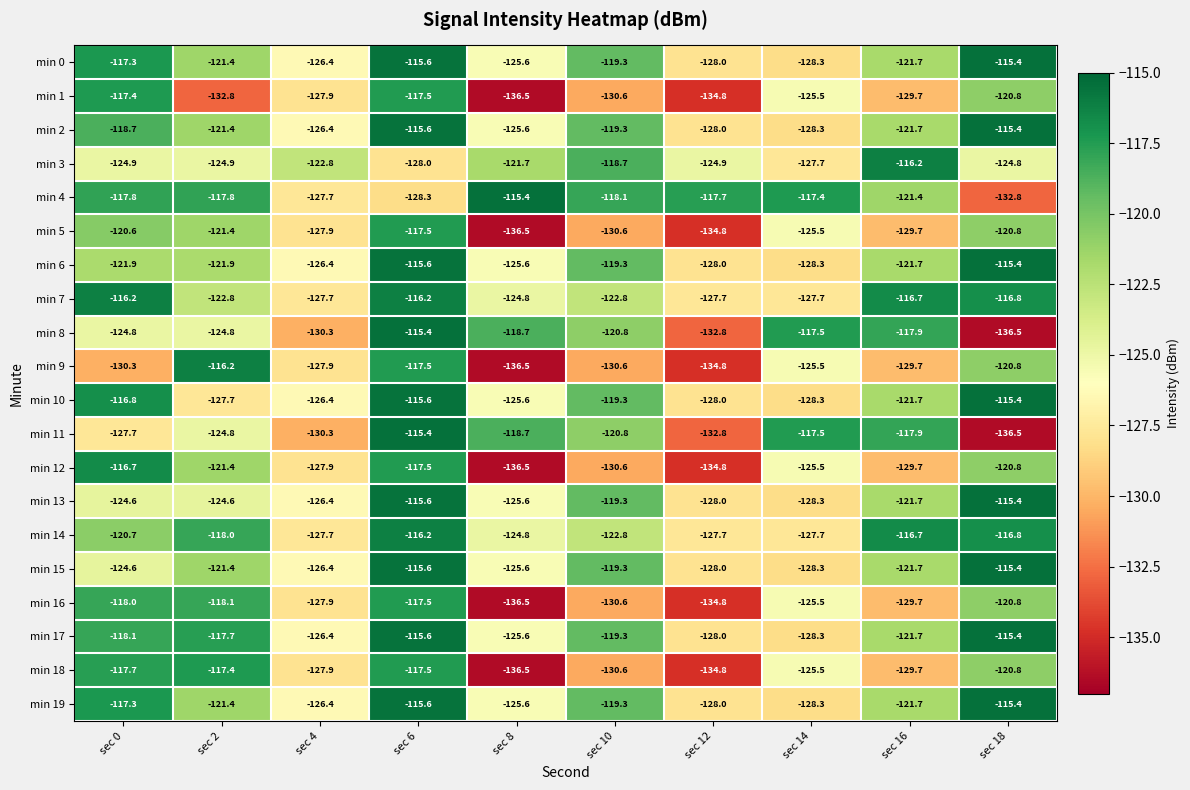

Between sec 2 and sec 14, which series saw the biggest shift?

min 17